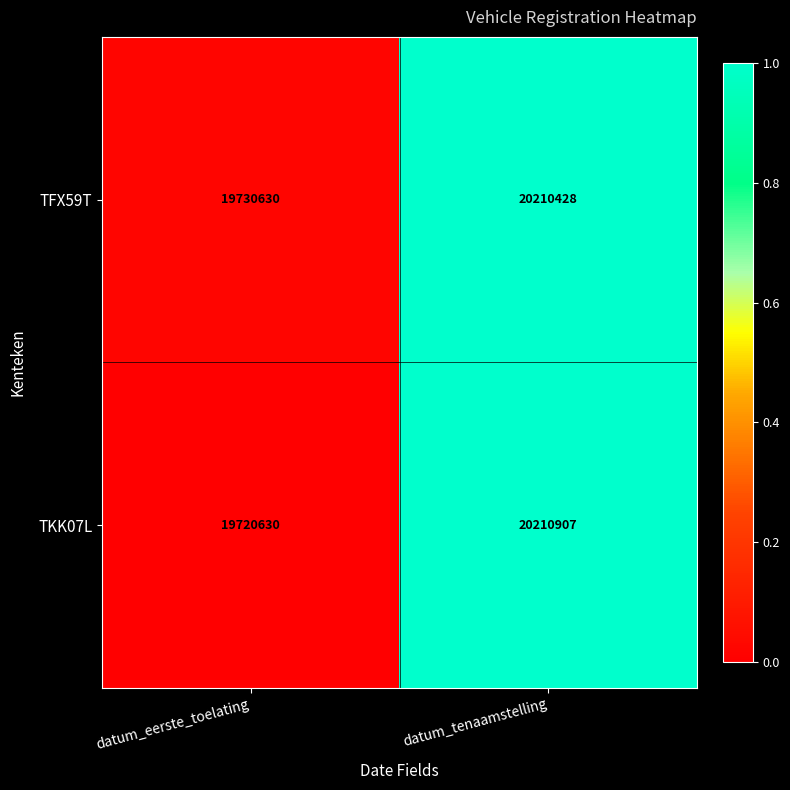

At which category is the sum across all series the highest?

datum_tenaamstelling